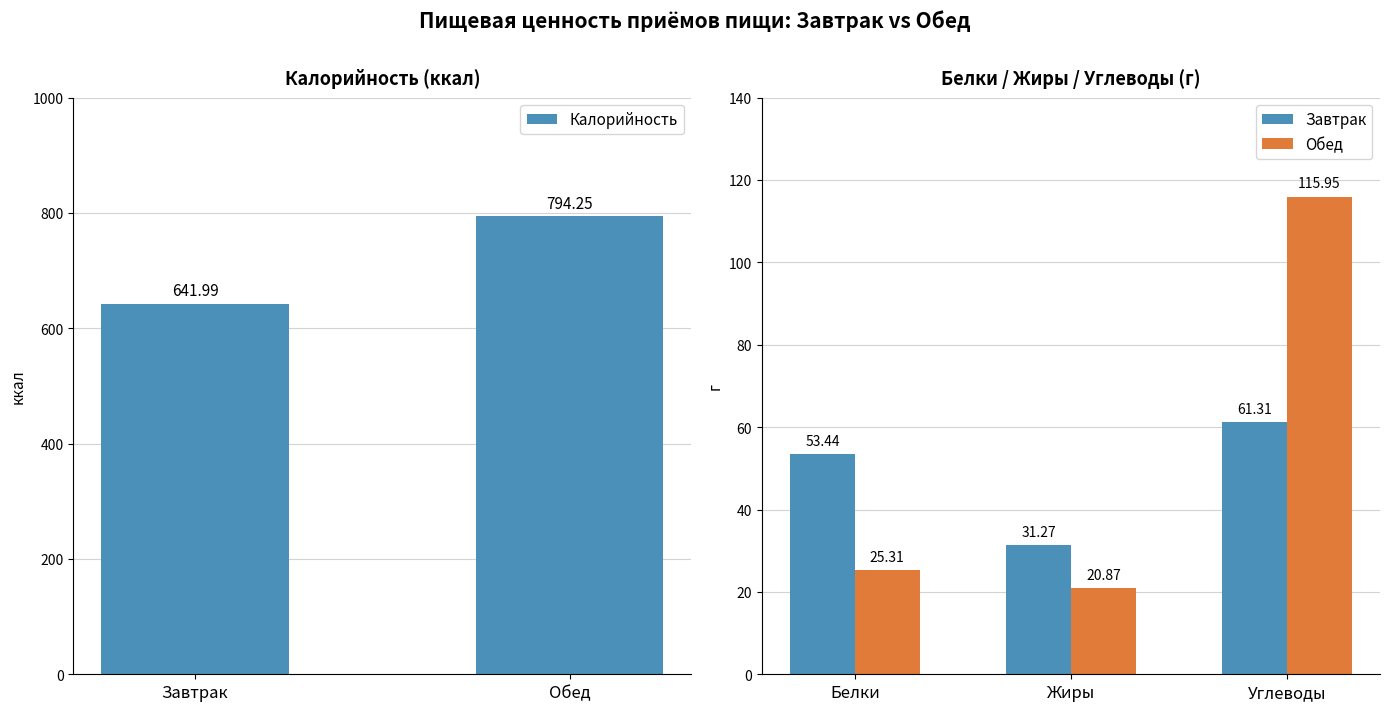

Which series changed the most between Завтрак and Обед?

Калорийность